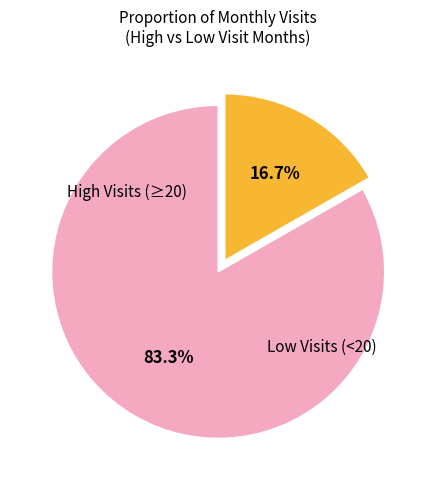

Is there a majority slice in this chart?

Yes